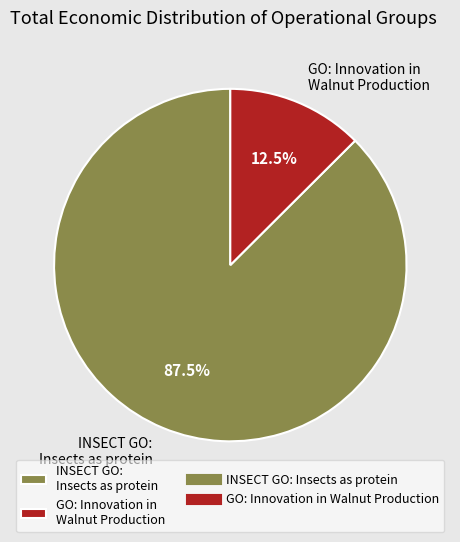

Which slice represents more than half of the pie?

INSECT GO: Insects as protein